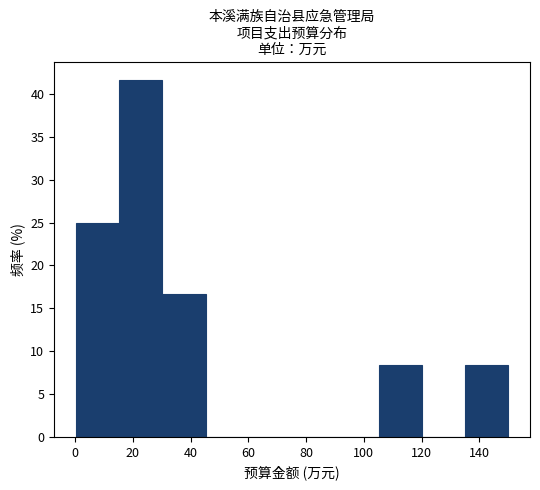

How tall is the bar that spans 16 to 30 on the x-axis? Neither the bar edges nor the heights are printed on the chart, so give them approximately, as read against the axes.

41.5